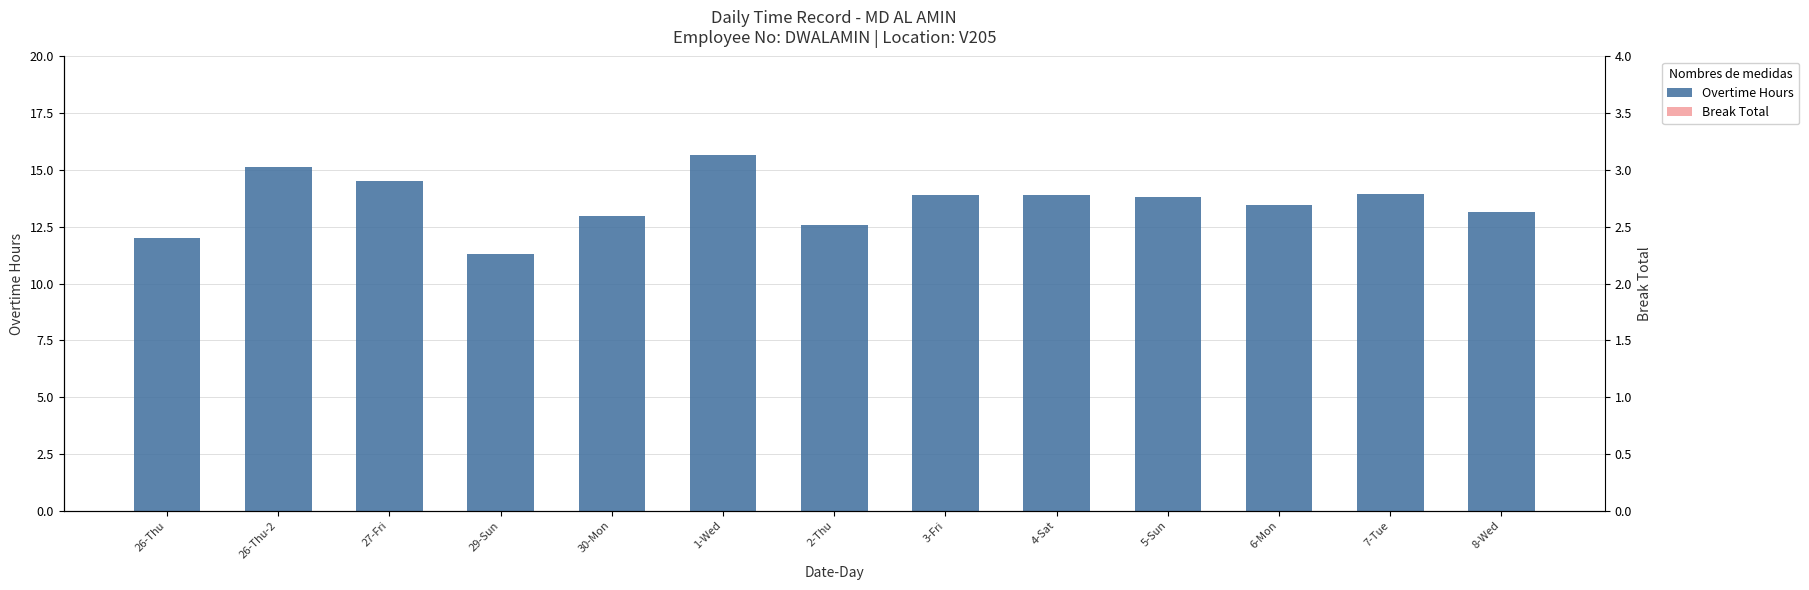

Between 27-Fri and 2-Thu, which series saw the biggest shift?

Overtime Hours